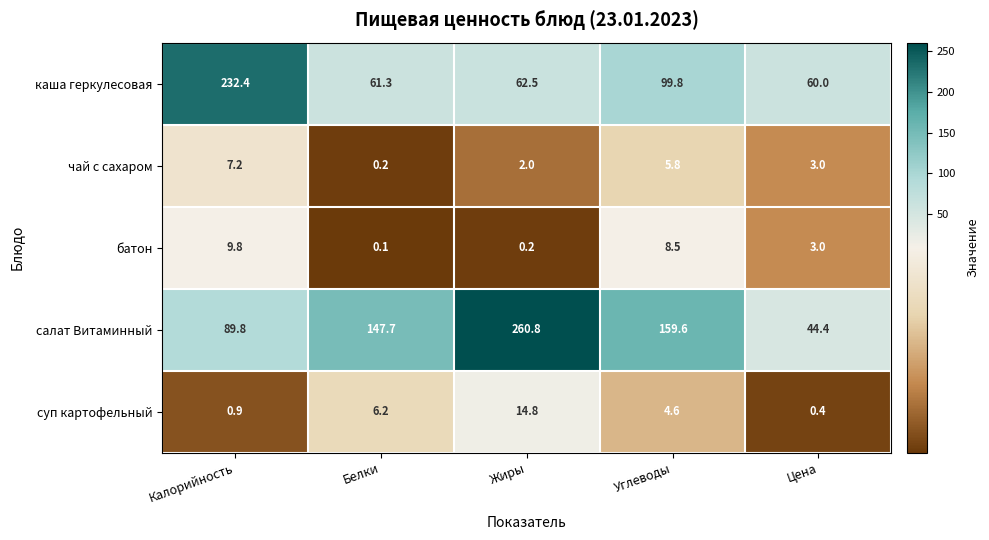

At Белки, list the series in order from smallest to largest.

батон, чай с сахаром, суп картофельный, каша геркулесовая, салат Витаминный